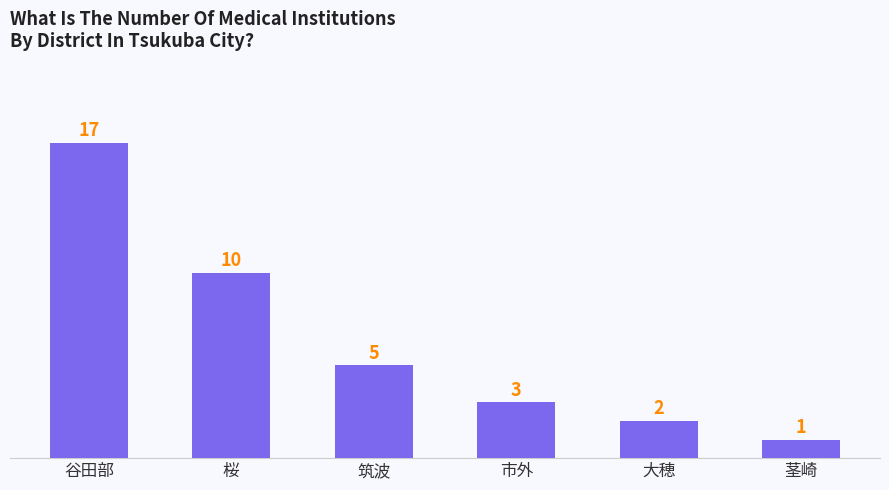

What is the smallest value displayed?

1